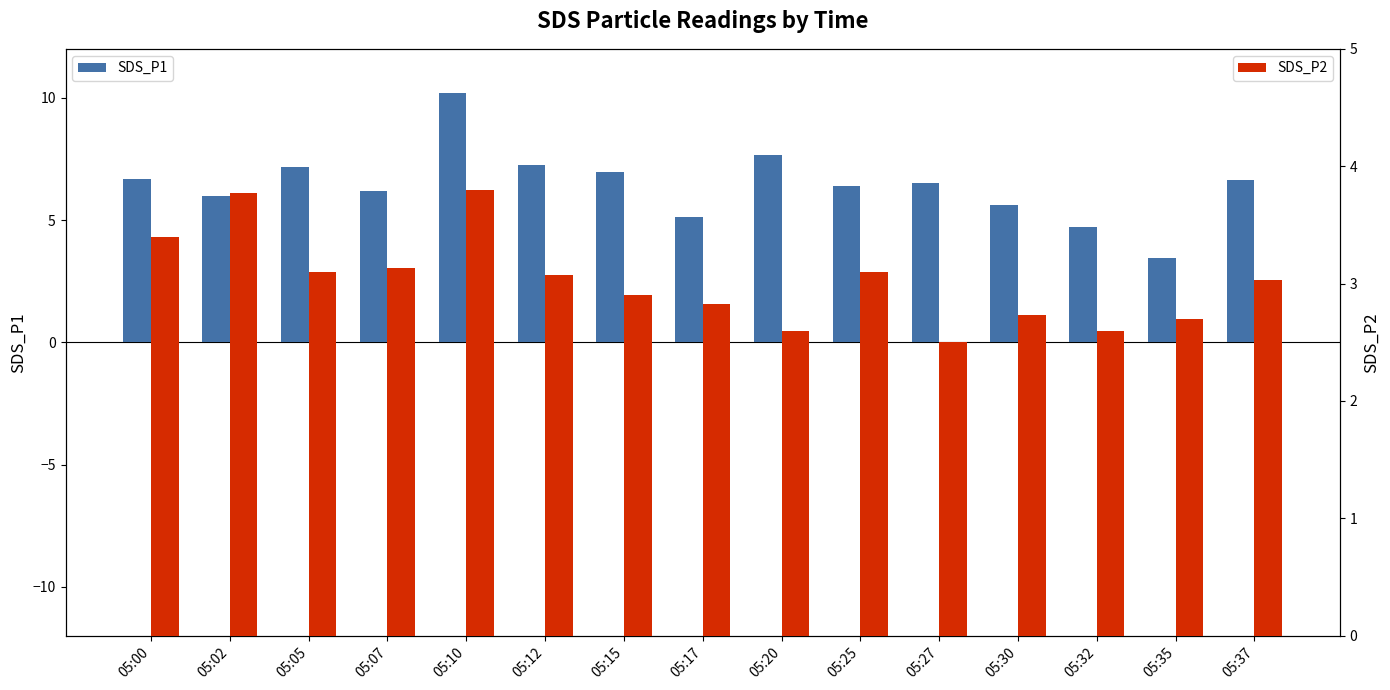

Reading left to right, list all the values displayed in this chart.

SDS_P1: 6.7	6.0	7.2	6.2	10.2	7.2	7.0	5.1	7.7	6.4	6.5	5.6	4.7	3.4	6.6
SDS_P2: 3.4	3.8	3.1	3.1	3.8	3.1	2.9	2.8	2.6	3.1	2.5	2.7	2.6	2.7	3.0